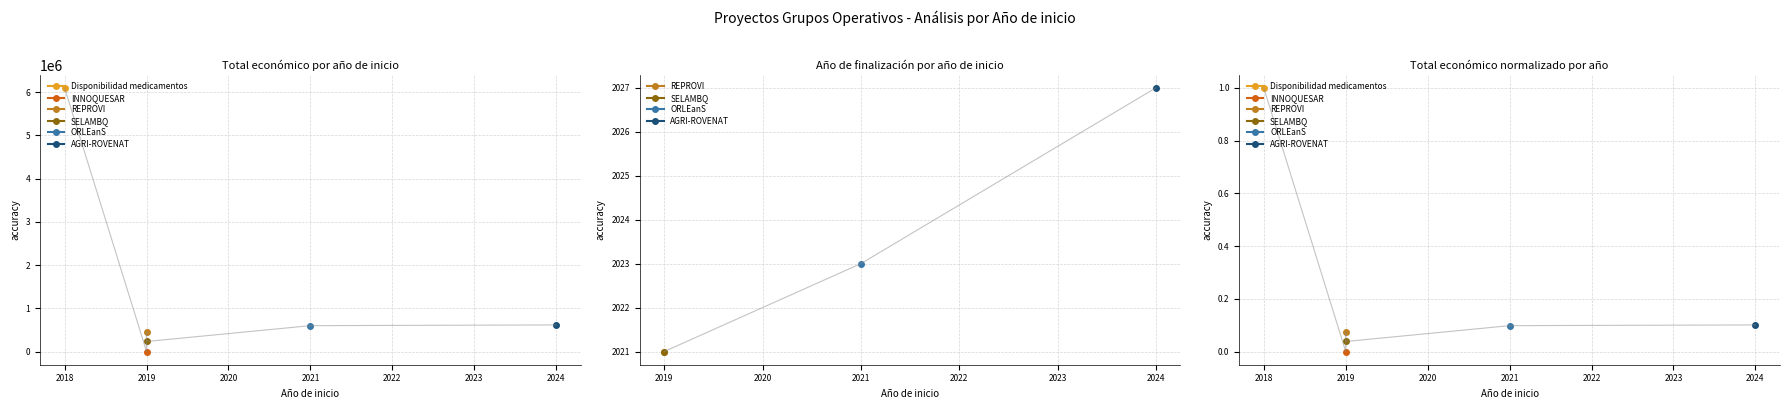

Reading left to right, transcribe all the data shown in this chart.

6097171	0	447749	232189	598659	615375